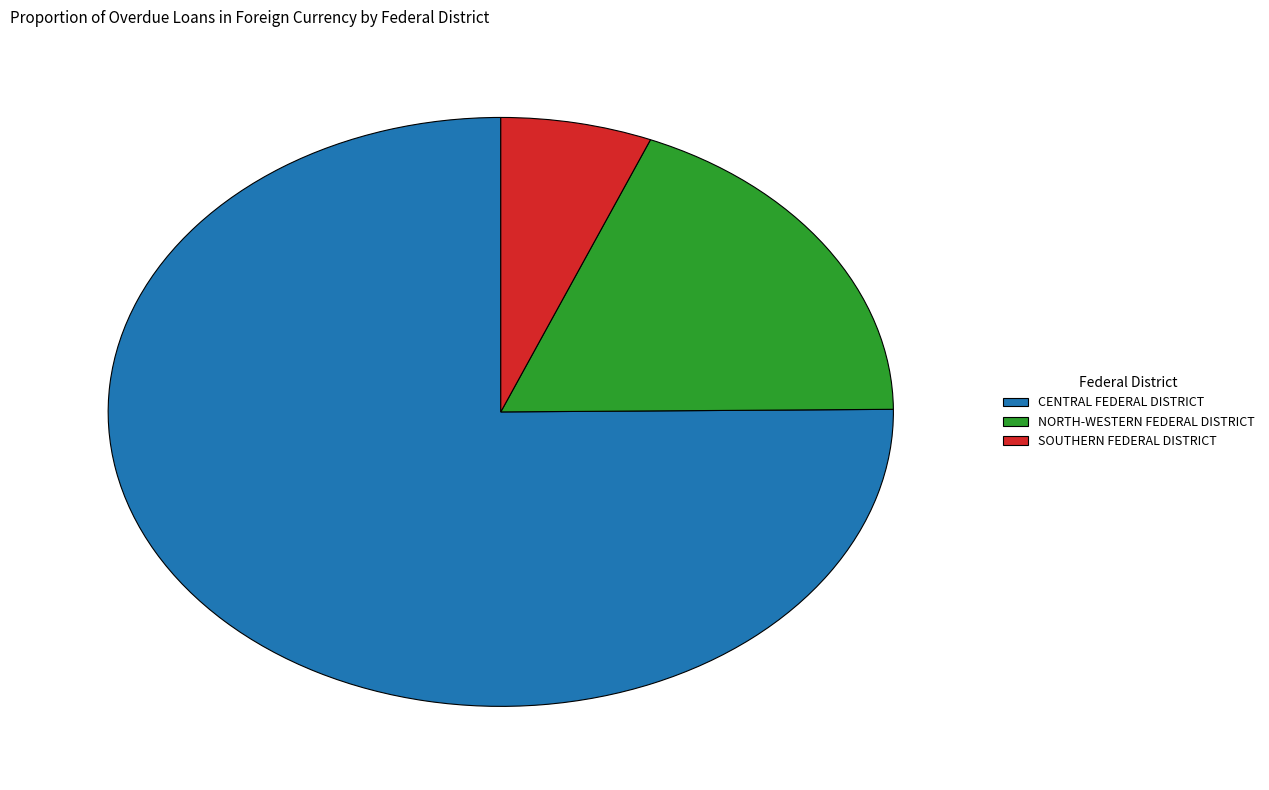

Combined, do NORTH-WESTERN FEDERAL DISTRICT and SOUTHERN FEDERAL DISTRICT account for over 50%?

No